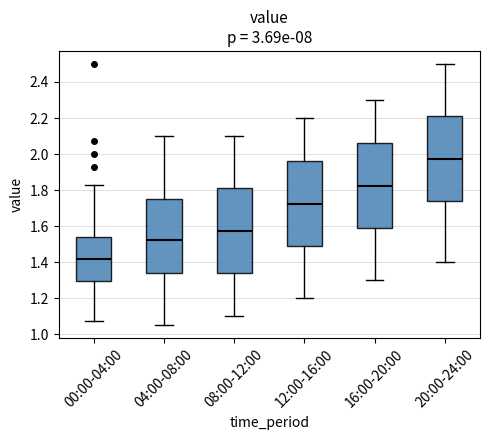

Reading left to right, transcribe this box plot: for each box, give where its median line is, the range the box spans, and where its two whiskers end, as read against the y-axis. The values are not printed on the chart, so give them approximately, as read against the axis.

00:00-04:00: median 1.42, box 1.30 to 1.54, whiskers 1.08 to 1.84
04:00-08:00: median 1.52, box 1.34 to 1.76, whiskers 1.06 to 2.10
08:00-12:00: median 1.58, box 1.34 to 1.82, whiskers 1.10 to 2.10
12:00-16:00: median 1.72, box 1.48 to 1.96, whiskers 1.20 to 2.20
16:00-20:00: median 1.82, box 1.58 to 2.06, whiskers 1.30 to 2.30
20:00-24:00: median 1.98, box 1.74 to 2.22, whiskers 1.40 to 2.50